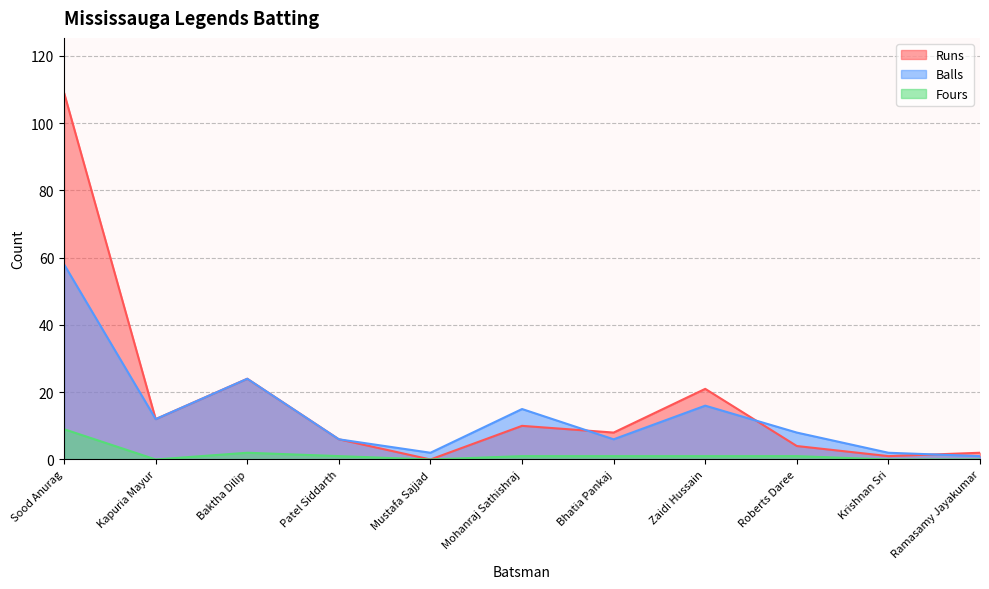

What is the difference between the highest and lowest values at Kapuria Mayur?

12